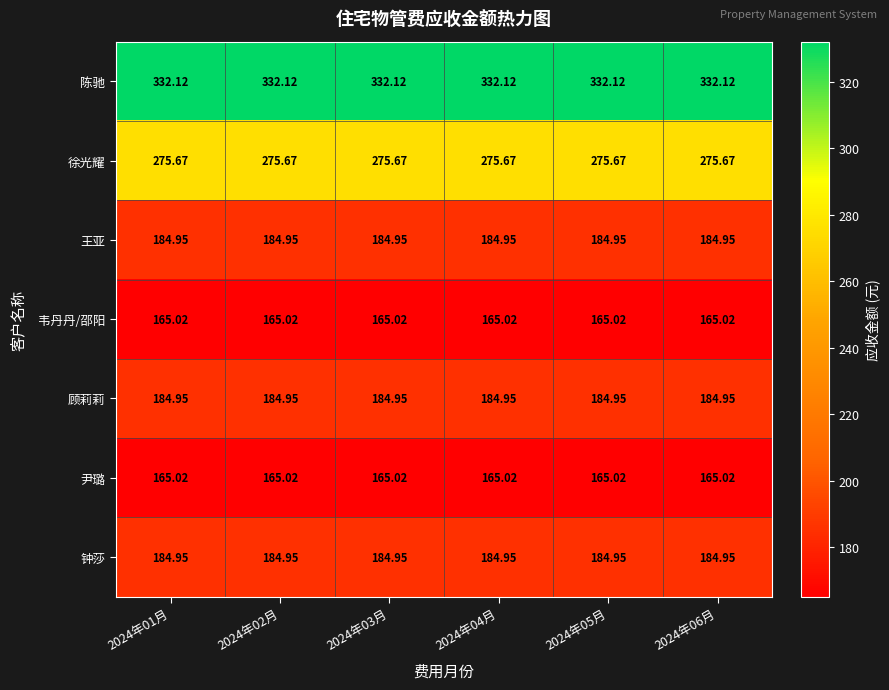

Which series has the largest total across all categories?

陈驰